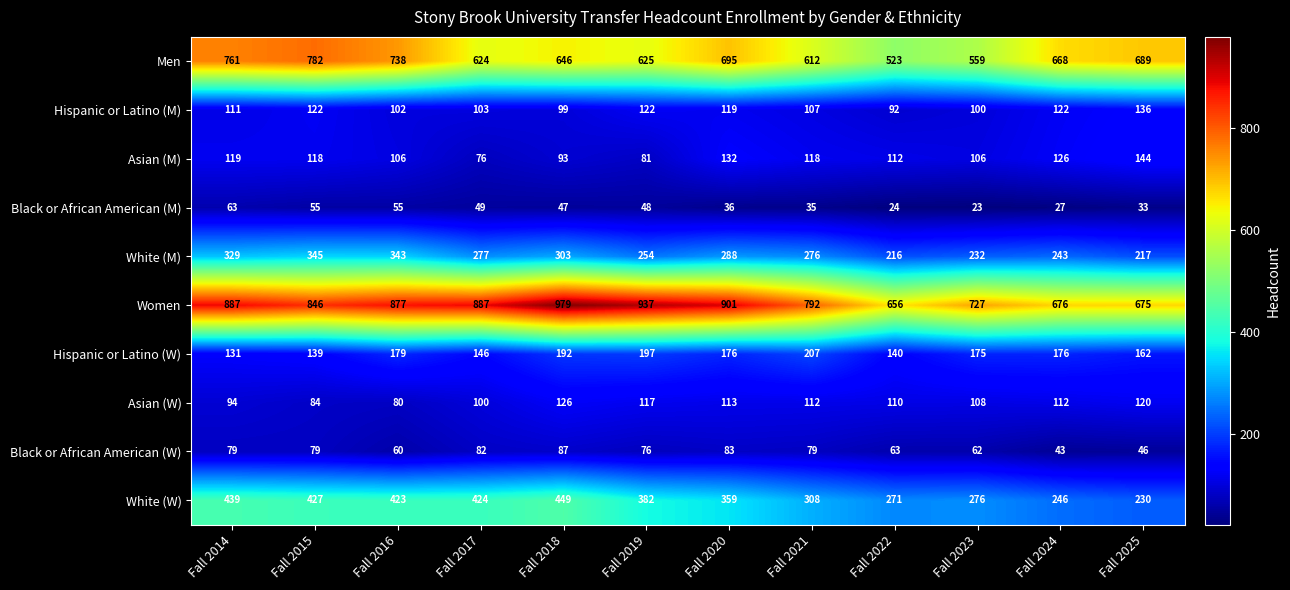

What is the difference between the second highest and minimum values in the Black or African American (M) series?

32